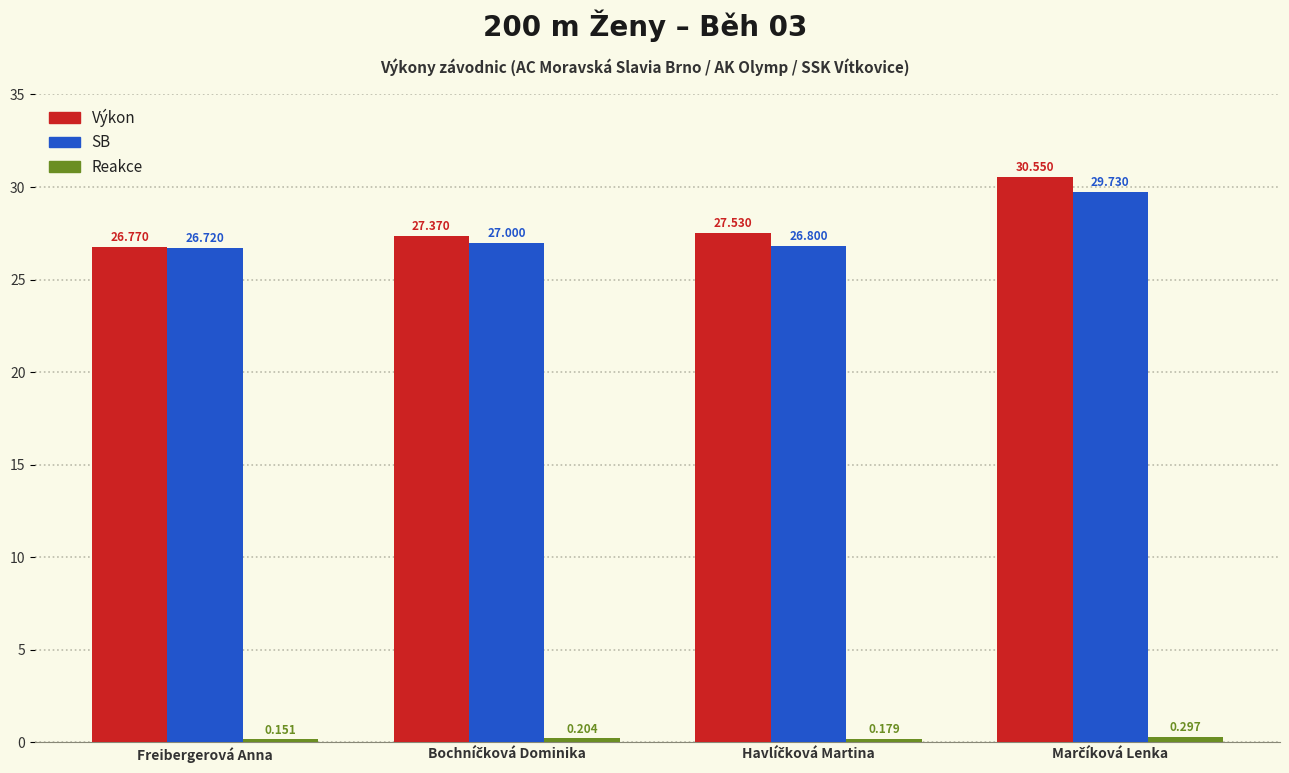

Which series has the largest total across all categories?

Výkon